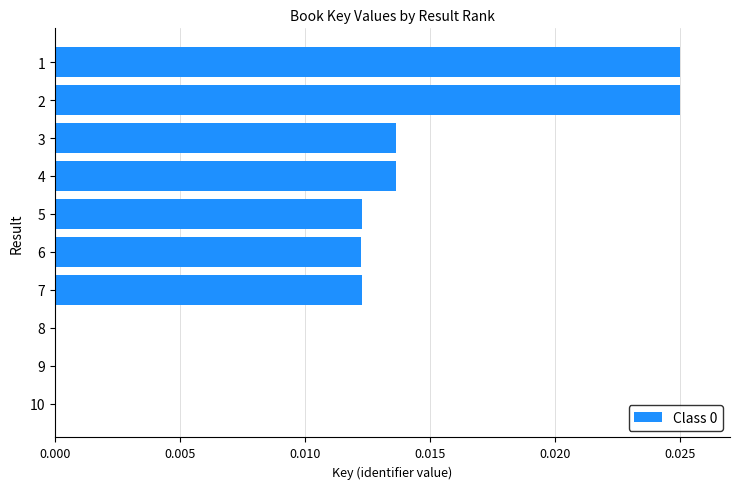

Is it true that the value at 4 is 0.0?

True